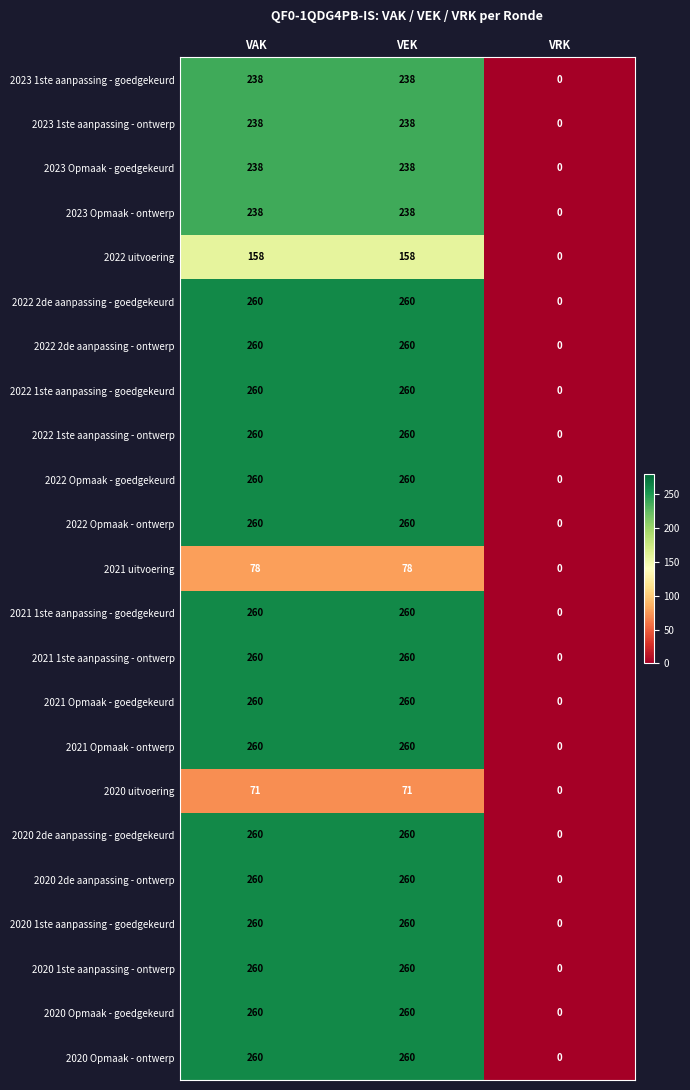

At how many categories does at least one series exceed 223?

2